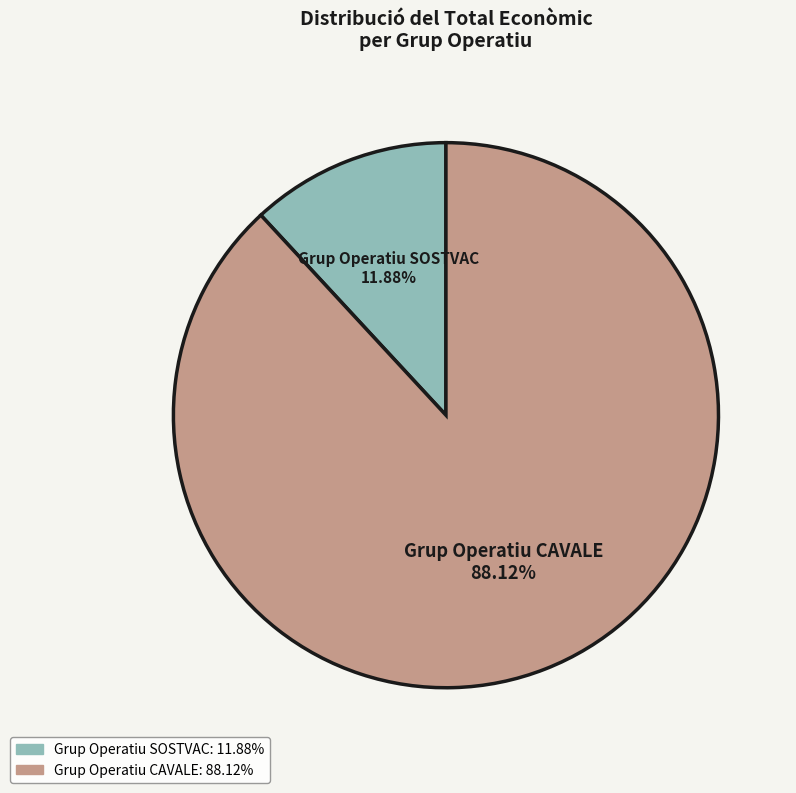

What is the largest slice in the pie chart?

Grup Operatiu CAVALE